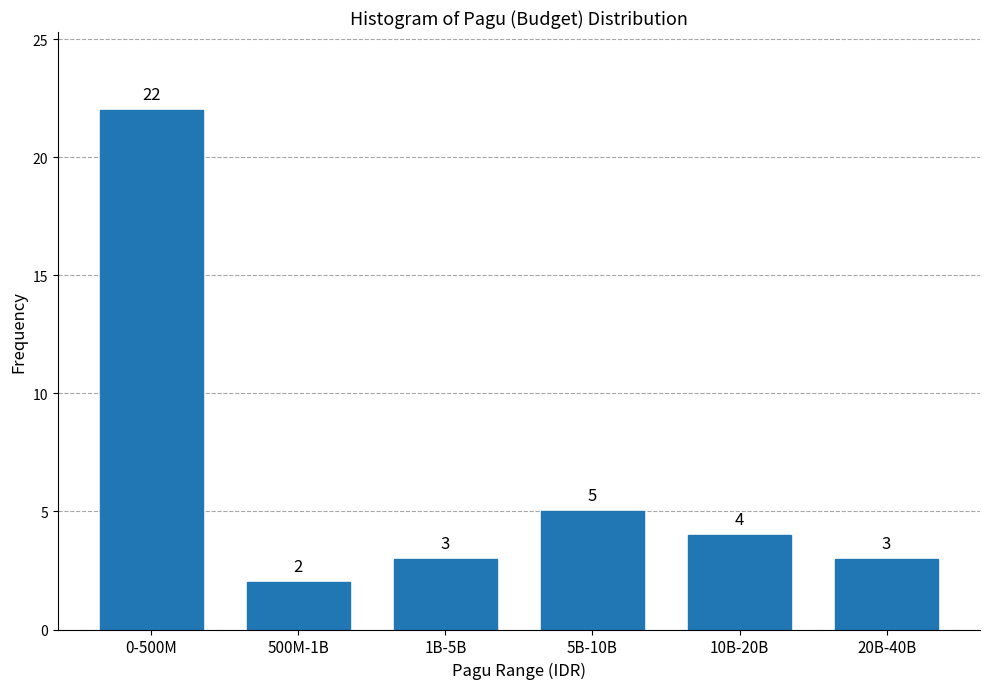

Reading right to left, what are all the values shown in this chart?

3	4	5	3	2	22